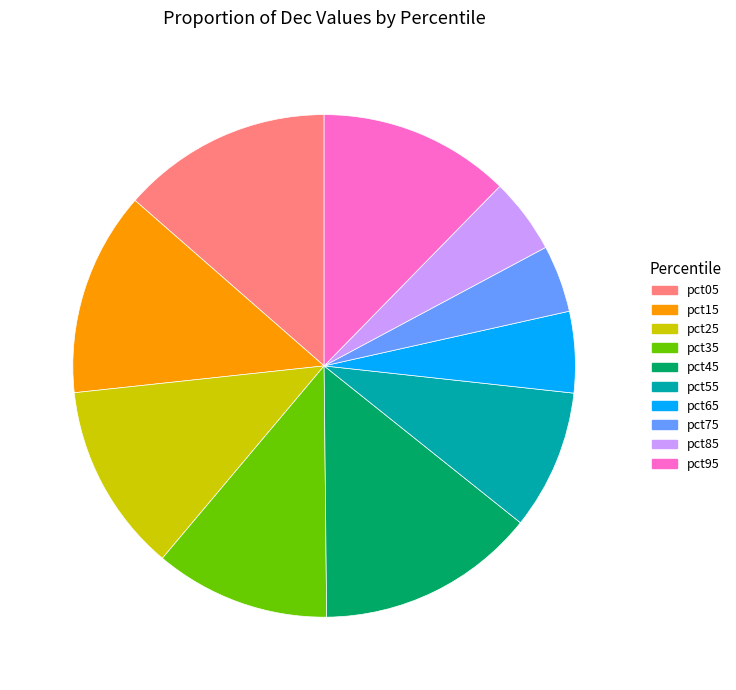

True or false: pct45 accounts for 28% of the total.

False